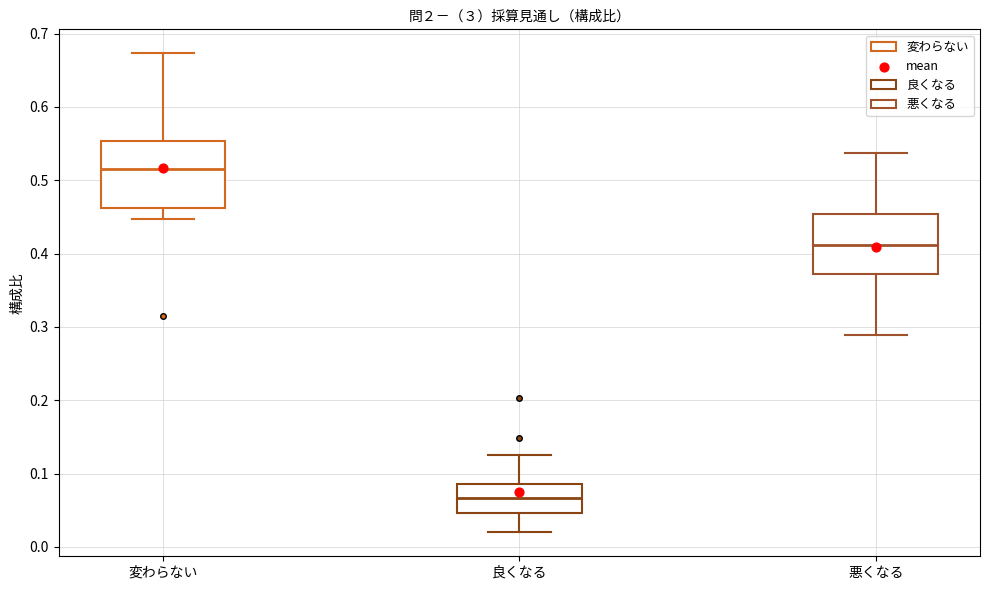

Reading left to right, read every box against the y-axis: the position of its median line, the range the box covers, and the ends of its whiskers. The values are not printed on the chart, so give them approximately, as read against the axis.

変わらない: median 0.51, box 0.46 to 0.55, whiskers 0.45 to 0.67
良くなる: median 0.07, box 0.05 to 0.09, whiskers 0.02 to 0.13
悪くなる: median 0.41, box 0.37 to 0.45, whiskers 0.29 to 0.54